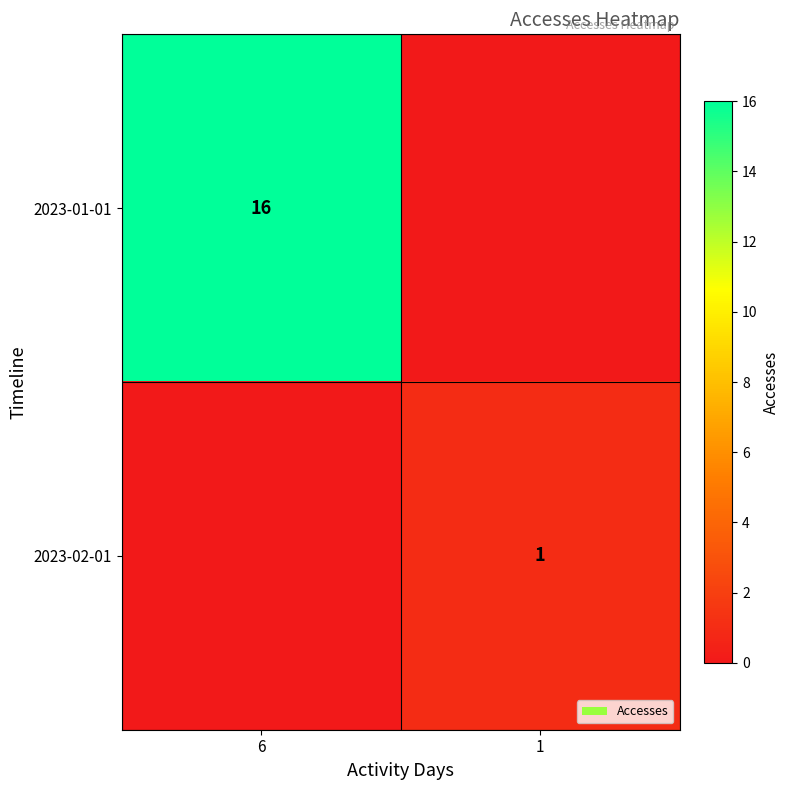

Is it true that 2023-01-01 equals 8 at 6?

False